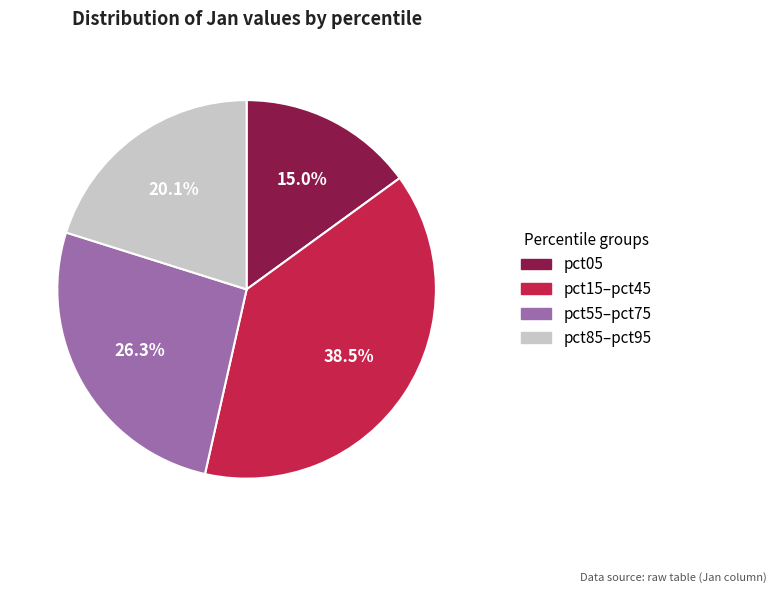

Is pct05 the majority of the pie?

No